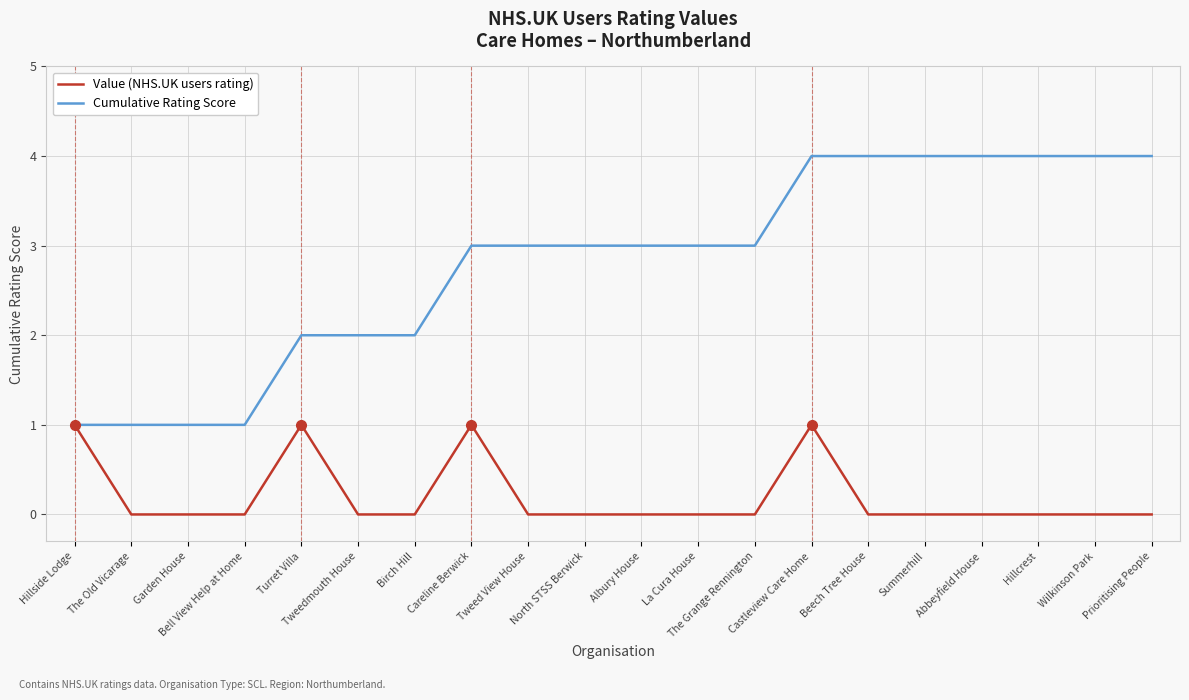

What position from the right is Hillcrest?

3